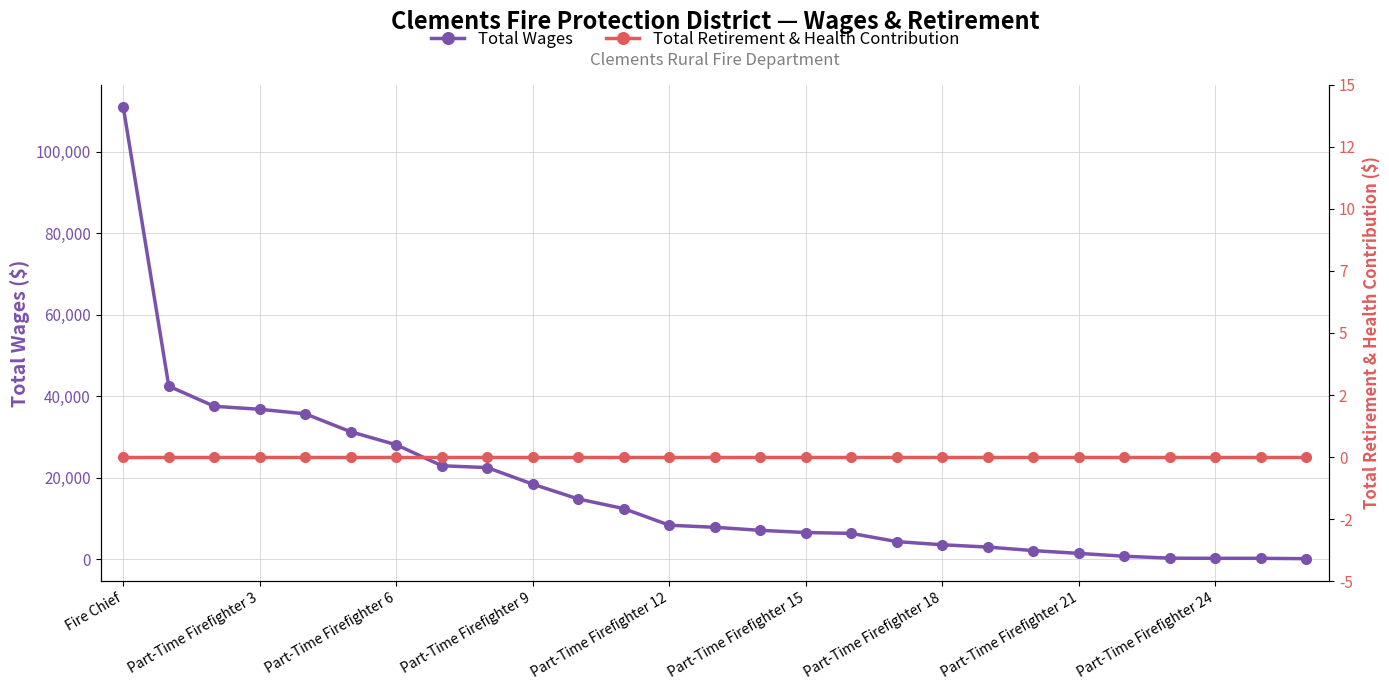

Where is Total Wages nearest to the value 55569?

Part-Time Firefighter 3